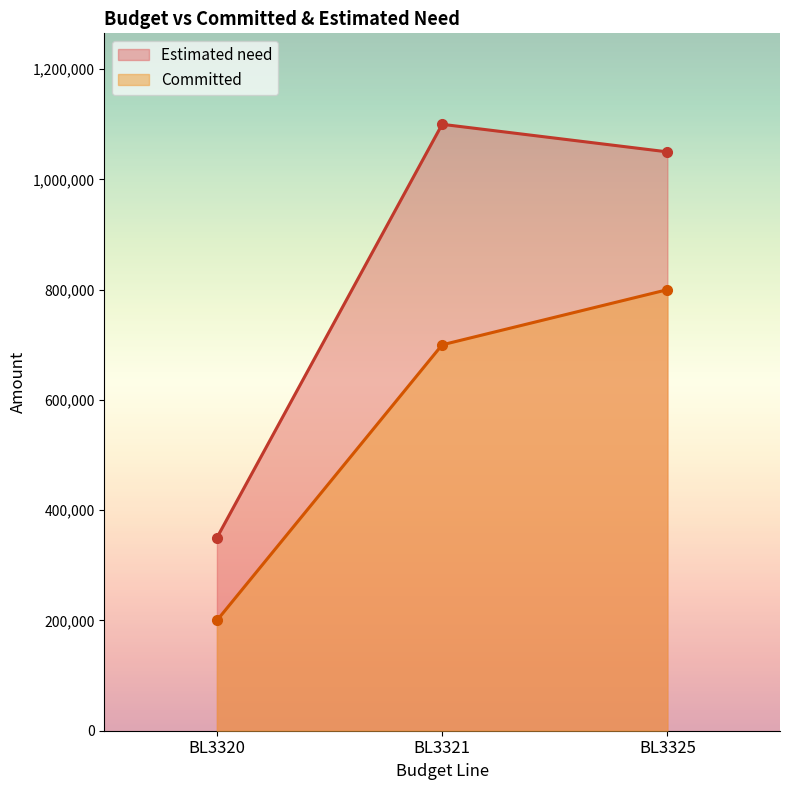

How many lines are shown in the chart?

2